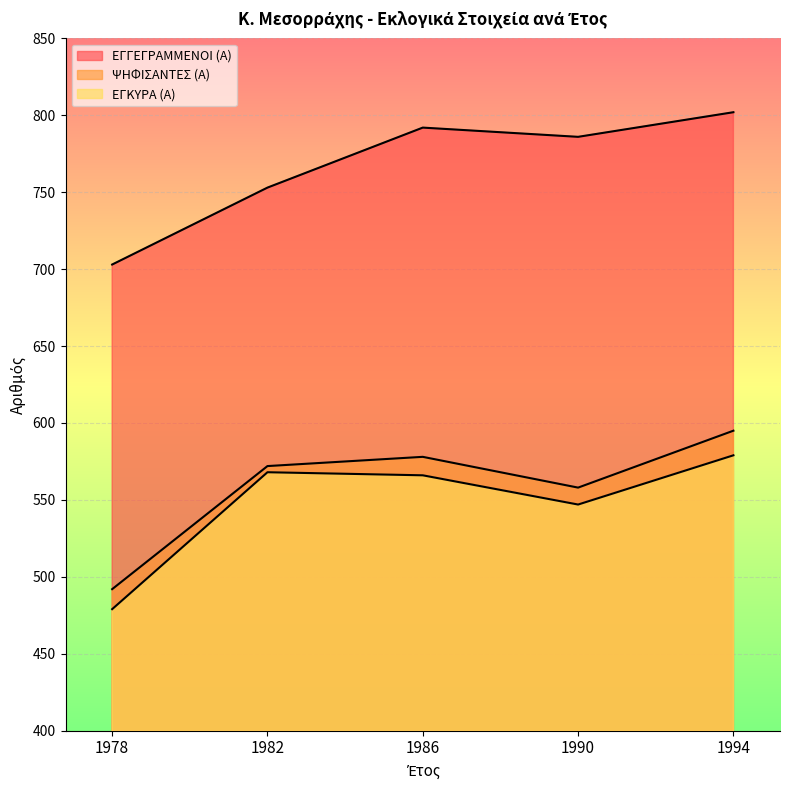

True or false: ΕΓΚΥΡΑ (Α) and ΕΓΓΕΓΡΑΜΜΕΝΟΙ (Α) cross at least once.

False